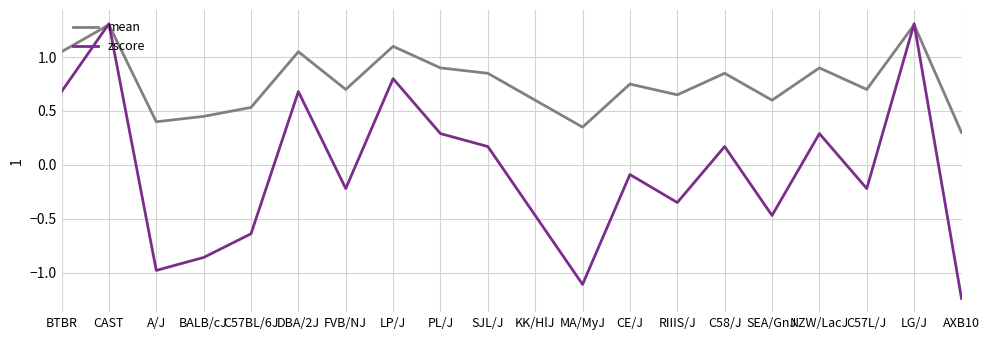

The mean series shows 1.0 at SEA/GnJ. True or false?

False